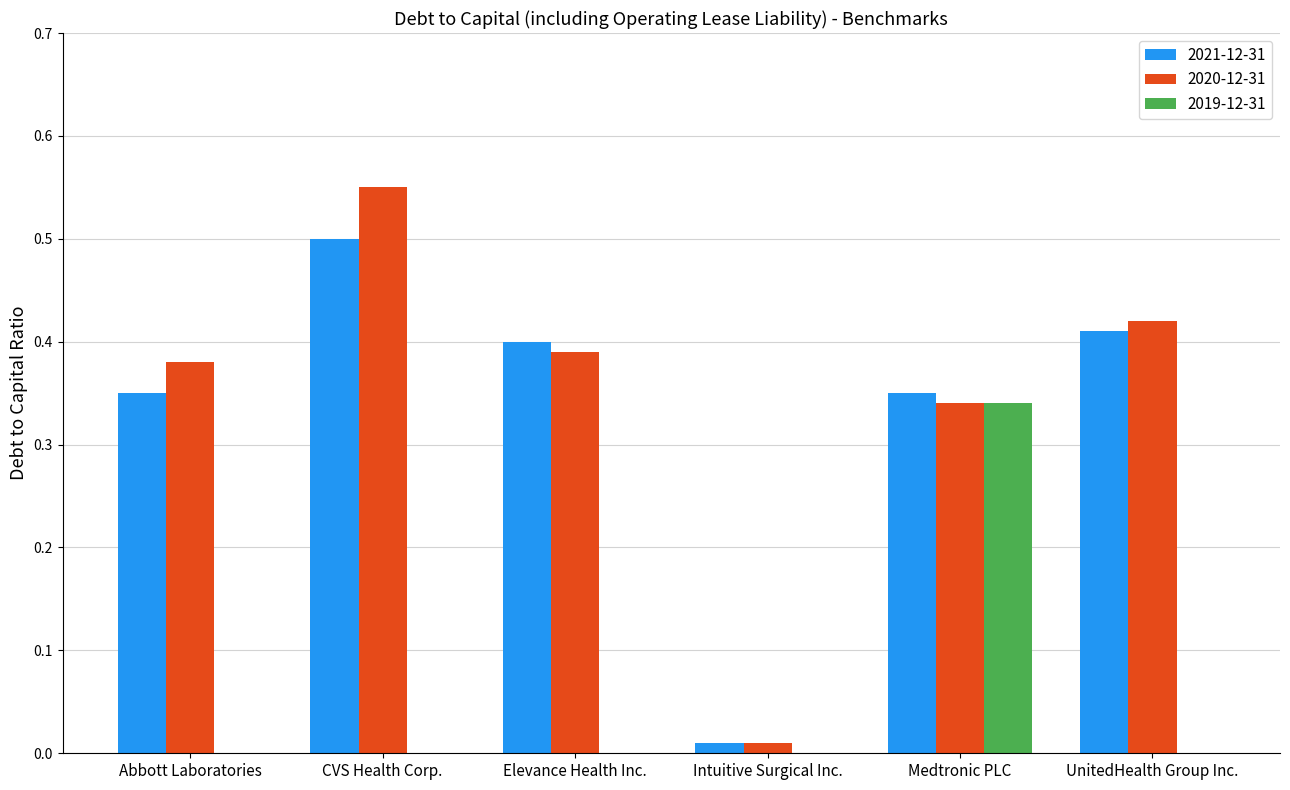

Is the value of 2019-12-31 at Abbott Laboratories greater than the value of 2020-12-31 at UnitedHealth Group Inc.?

No